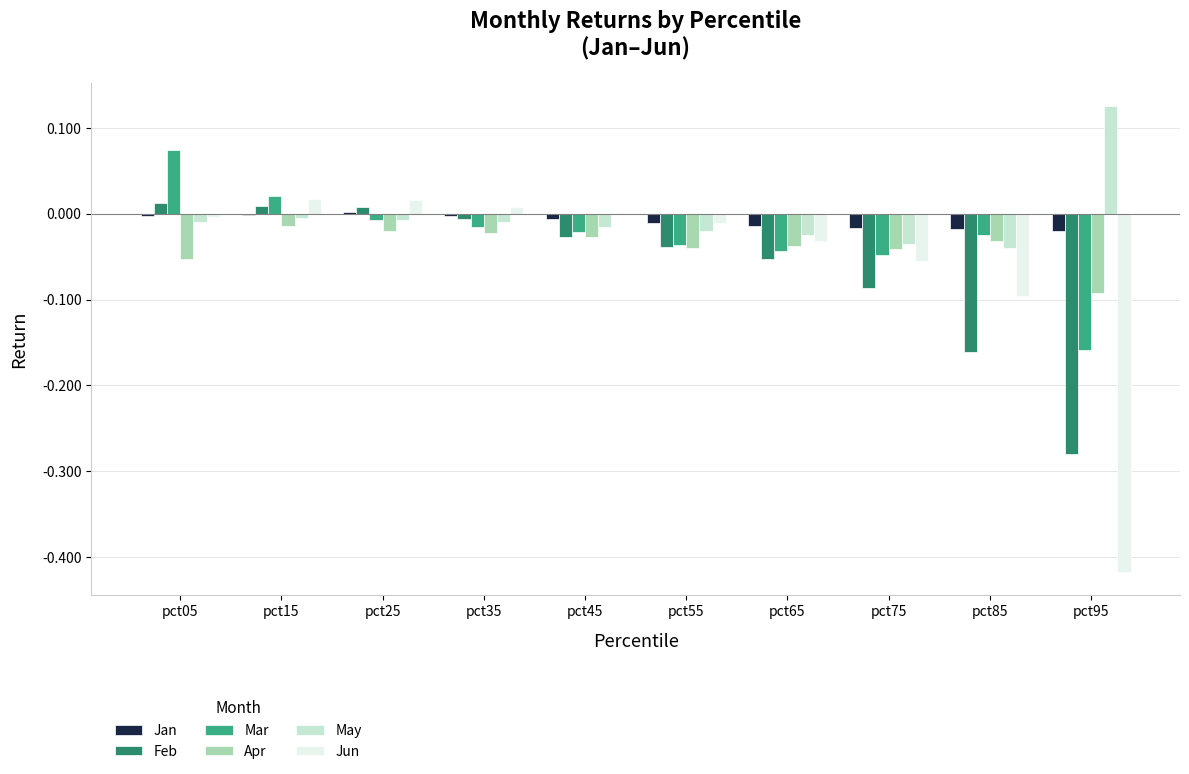

Which category has the highest value in the May series?

pct95